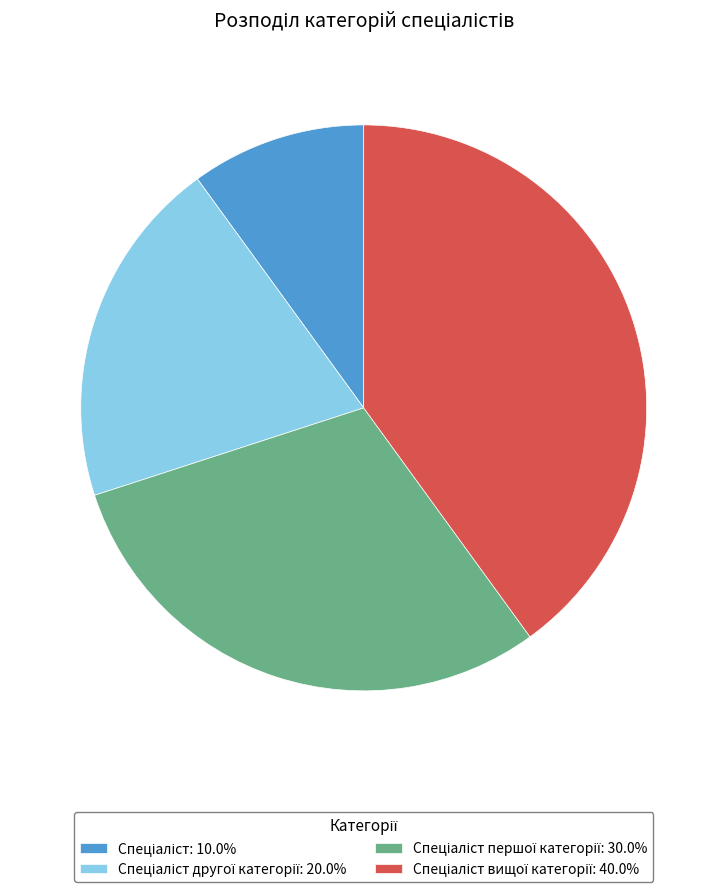

Is there any slice that represents more than half of the pie?

No